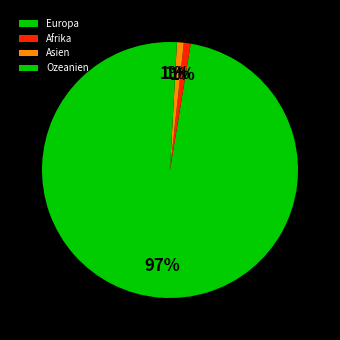

How many segments does this pie chart have?

4